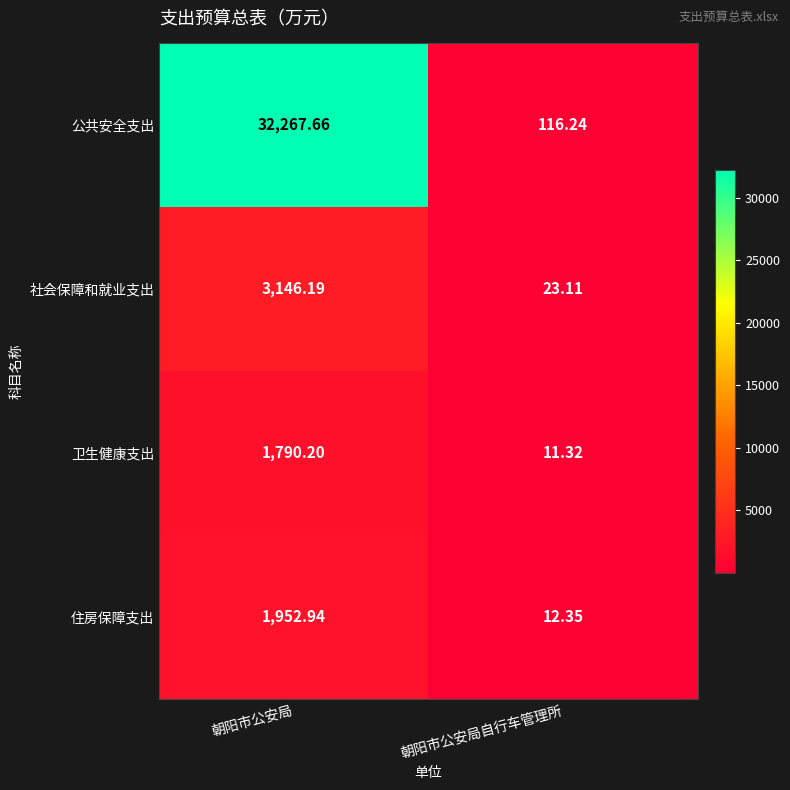

What is the spread (max minus min) of values at 朝阳市公安局自行车管理所?

104.9